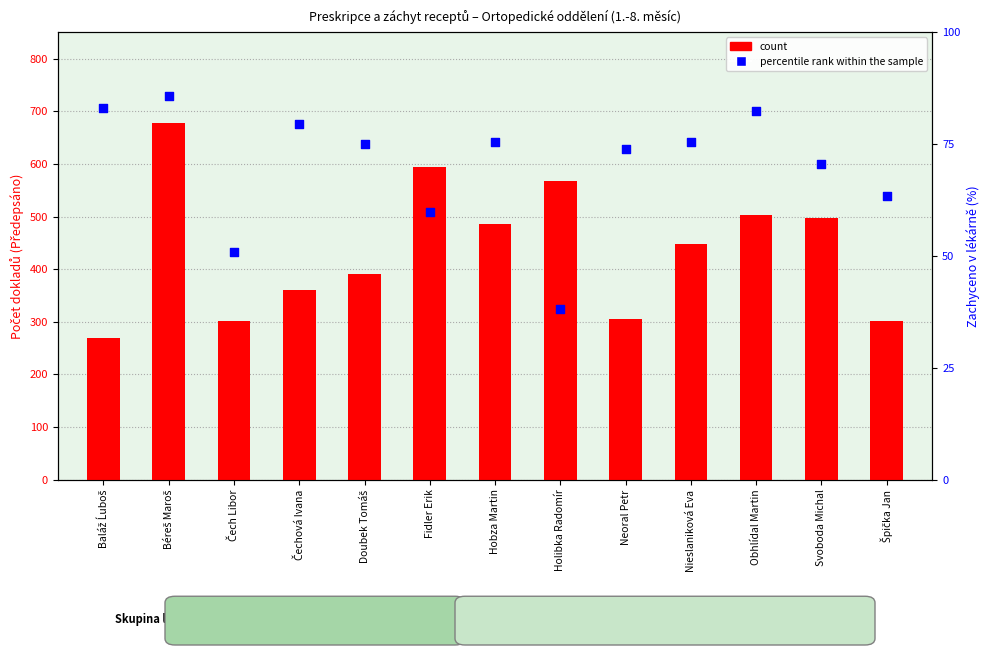

At which category is the sum across all series the highest?

Béreš Maroš